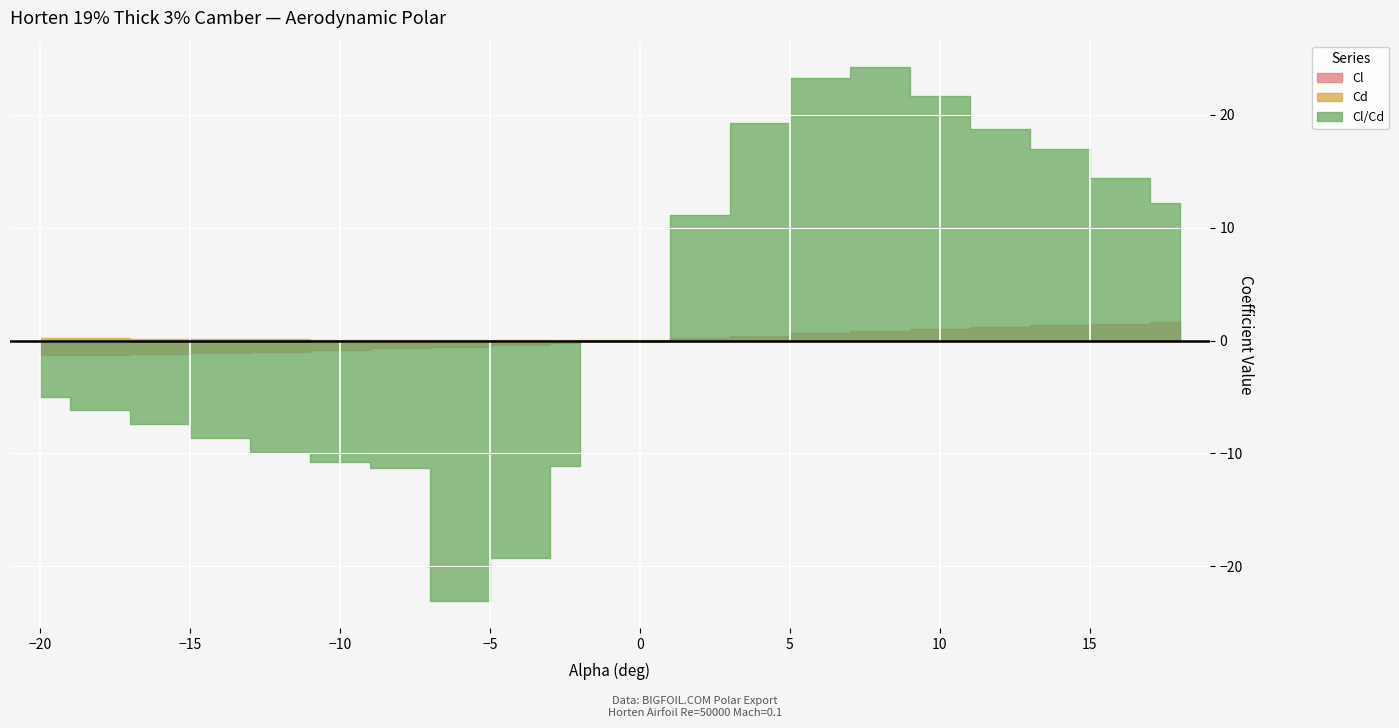

The Cl series shows -0.7 at -4. True or false?

False